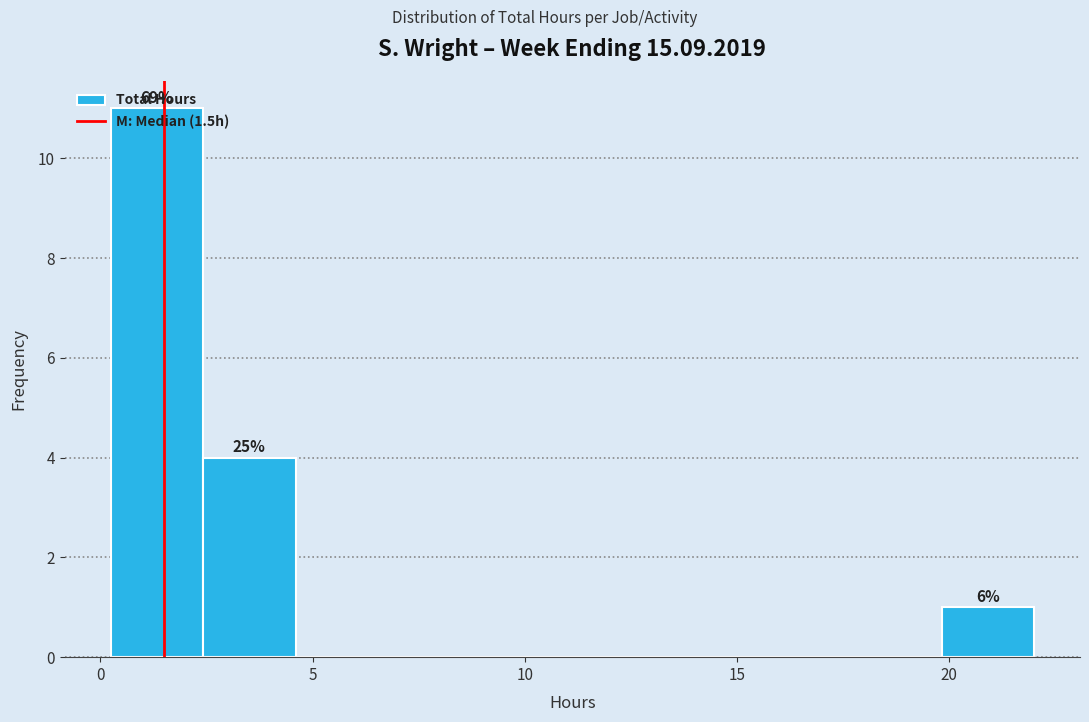

Which range on the x-axis has the tallest bar?

0.5 to 2.5